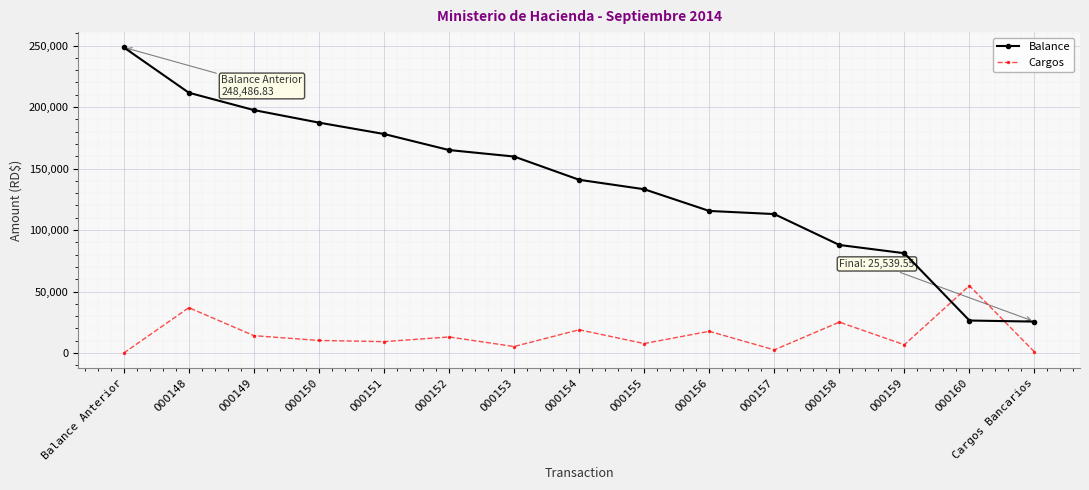

What is the value of the Balance point at the 11th from the left?

112962.1